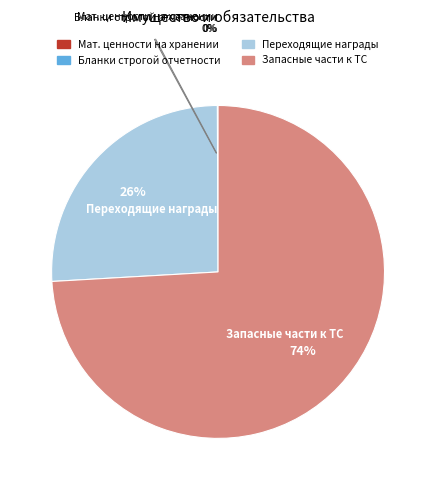

Does any single category account for the majority?

Yes